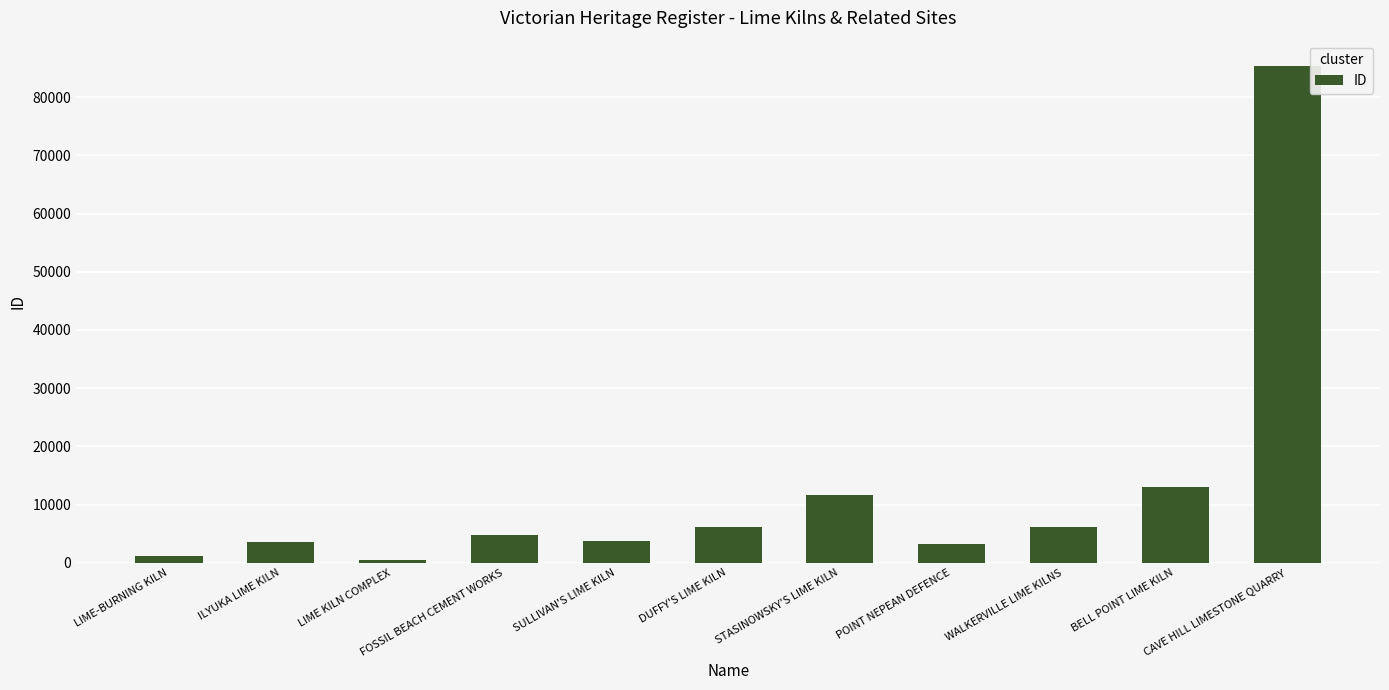

Is it true that the value at STASINOWSKY'S LIME KILN is 15995?

False